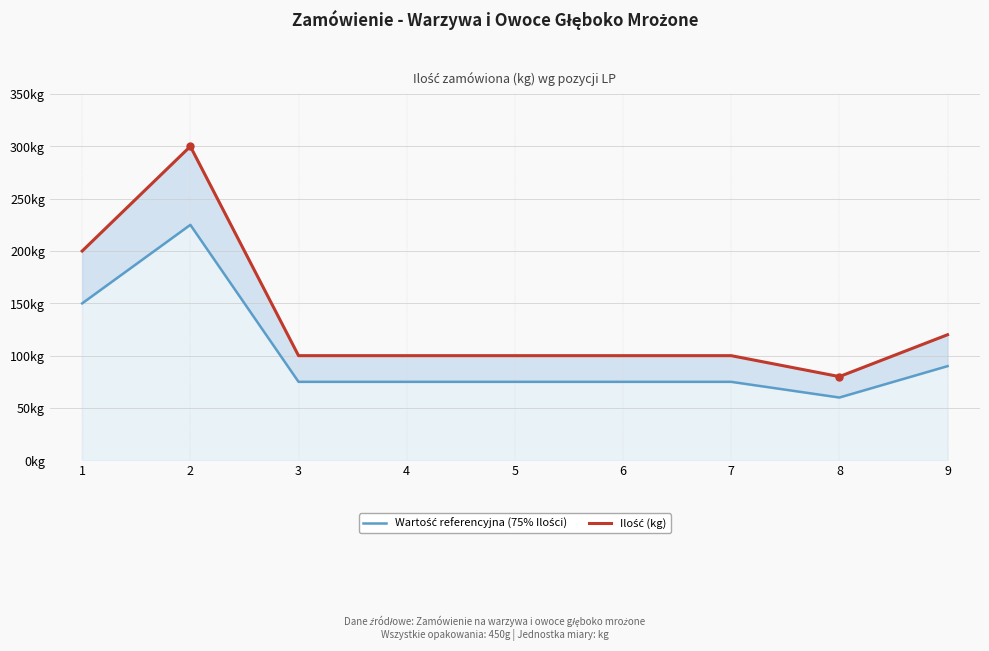

Rank the categories by Wartość referencyjna (75% Ilości) value from lowest to highest.

8, 3, 4, 5, 6, 7, 9, 1, 2